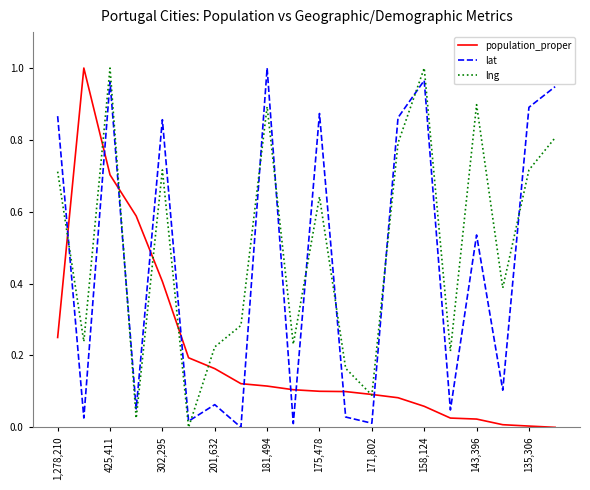

Which series has the largest total across all categories?

lng